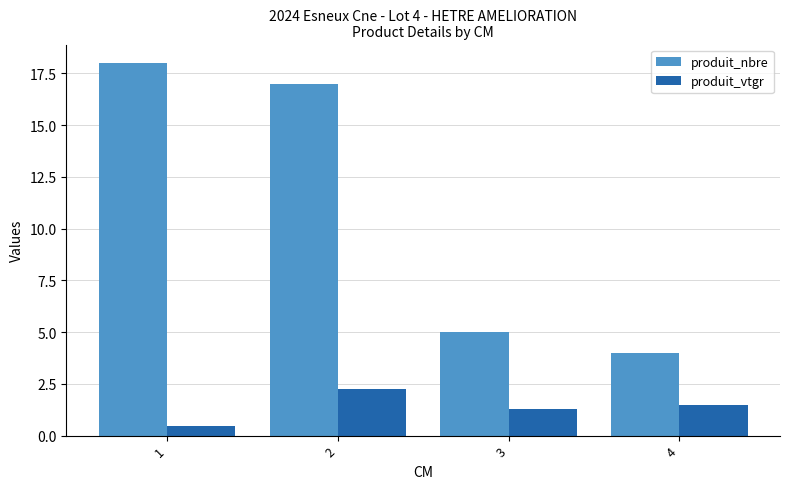

Rank the series at 3 from highest to lowest value.

produit_nbre, produit_vtgr